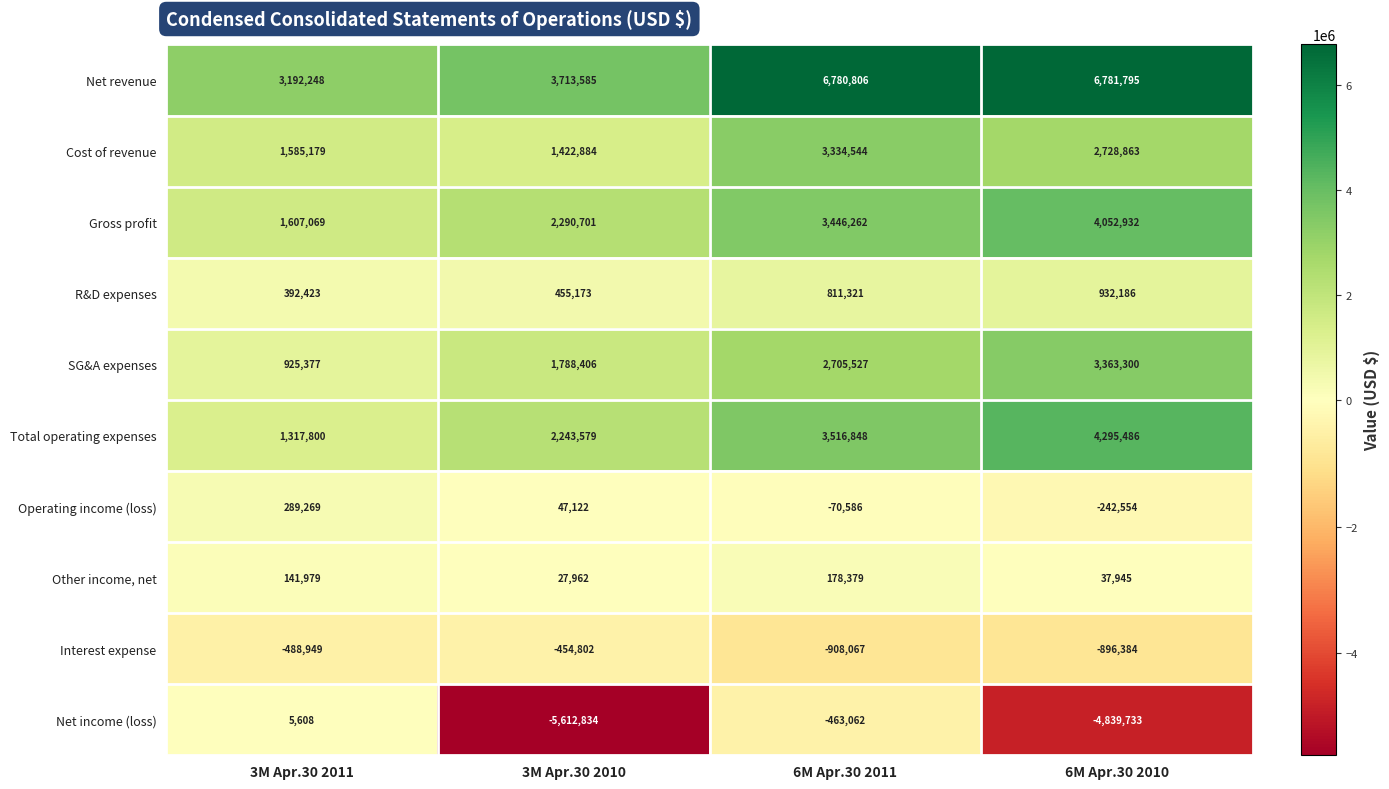

The value of Cost of revenue at 3M Apr.30 2010 is 1422884. True or false?

True